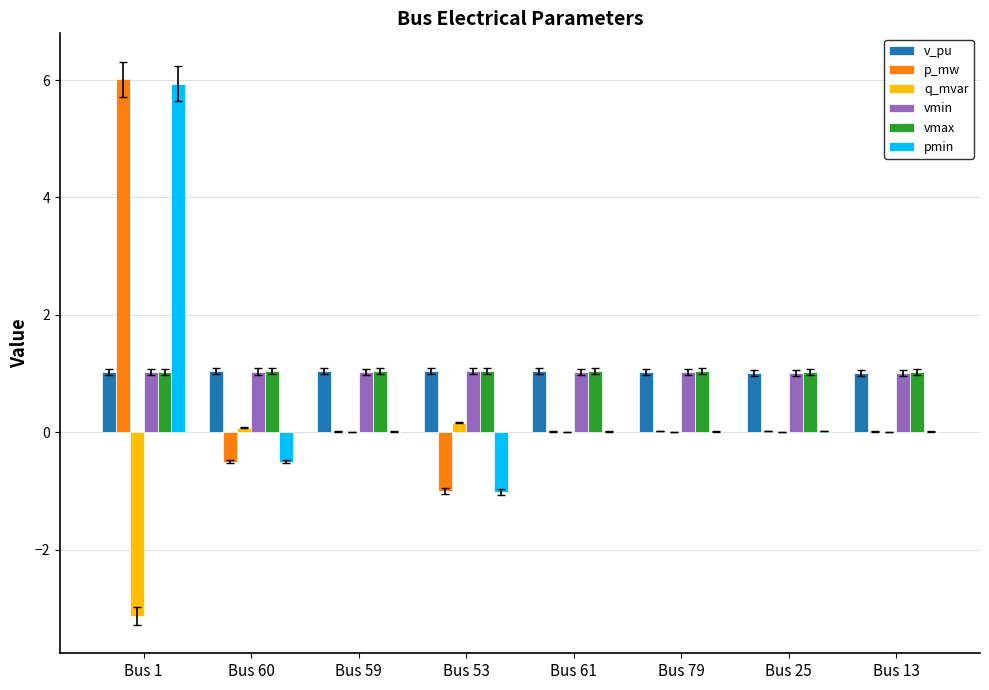

The value of vmax at Bus 61 is 1.8. True or false?

False